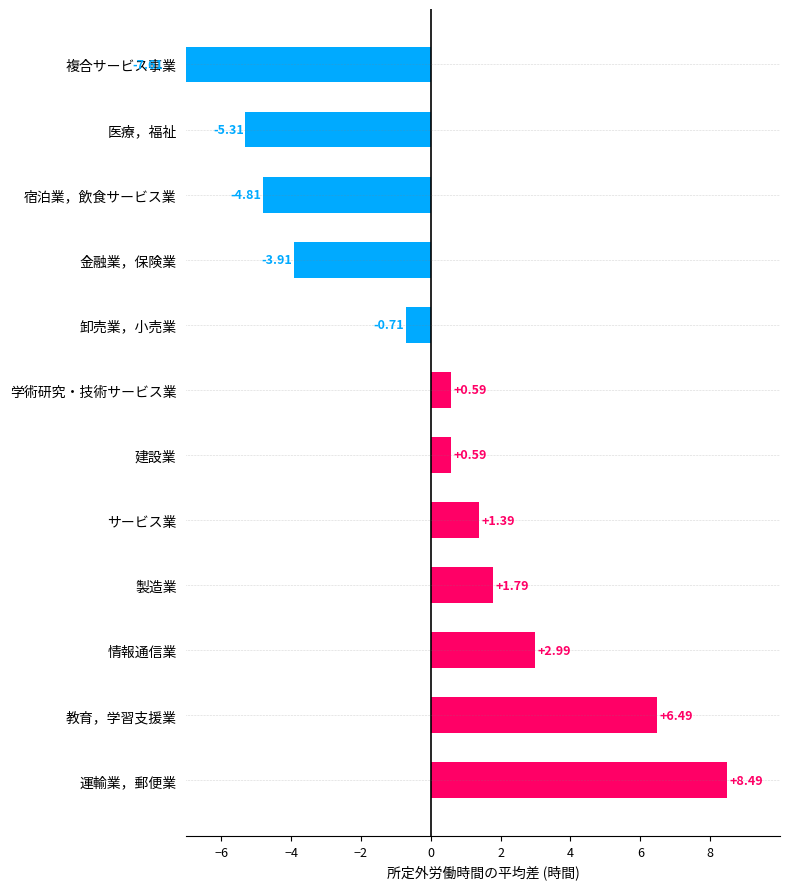

The chart shows a value of -0.7 at 卸売業，小売業. True or false?

True